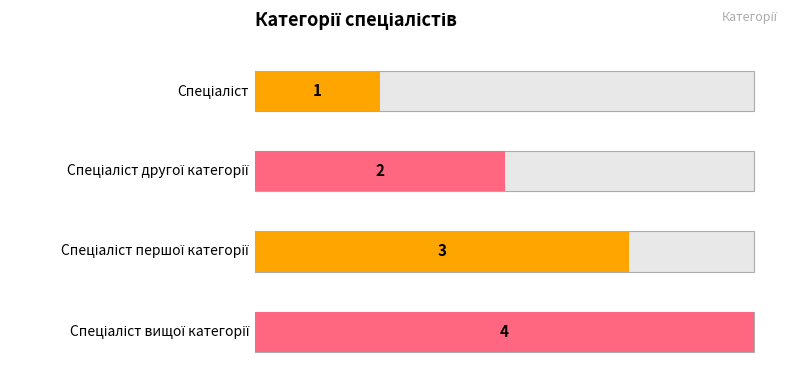

What is the label of the 4th bar from the left?

Спеціаліст вищої категорії